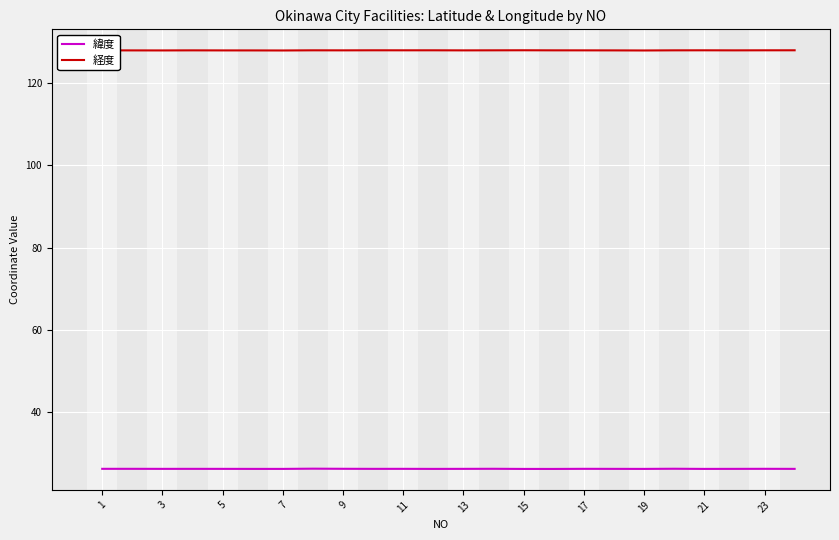

Which series has the largest total across all categories?

経度